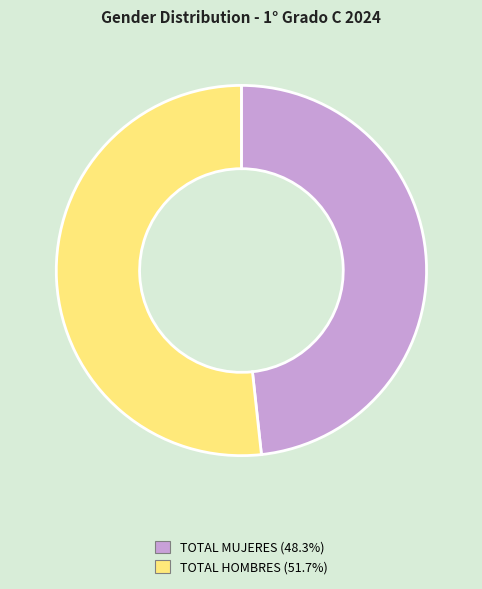

The TOTAL MUJERES slice represents 48% of the pie. True or false?

True